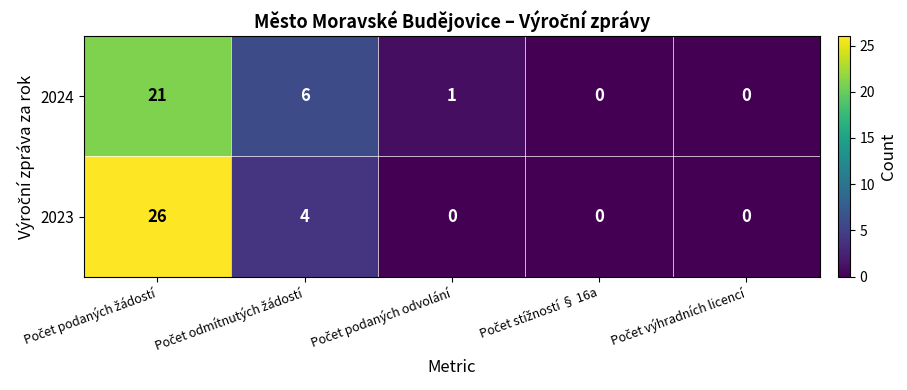

What is the highest value of the 2023 series?

26